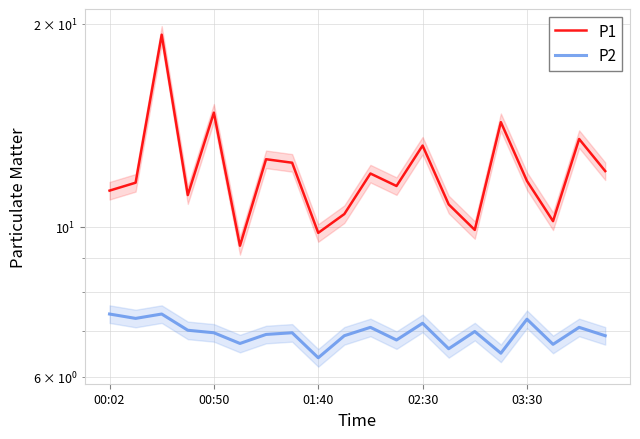

True or false: P2 and P1 cross at least once.

False